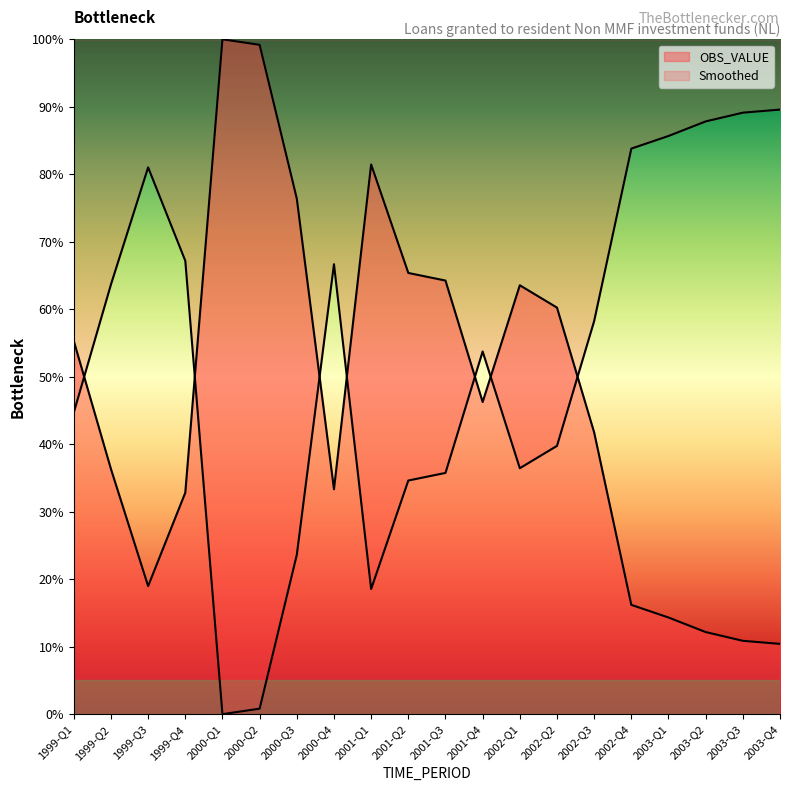

Reading left to right, extract all data points from this chart.

OBS_VALUE: 1999-Q1=55.3	1999-Q2=36.3	1999-Q3=19.0	1999-Q4=32.8	2000-Q1=100.0	2000-Q2=99.2	2000-Q3=76.4	2000-Q4=33.3	2001-Q1=81.5	2001-Q2=65.4	2001-Q3=64.3	2001-Q4=46.3	2002-Q1=63.6	2002-Q2=60.2	2002-Q3=41.7	2002-Q4=16.2	2003-Q1=14.3	2003-Q2=12.2	2003-Q3=10.9	2003-Q4=10.4
Smoothed: 1999-Q1=44.7	1999-Q2=63.7	1999-Q3=81.0	1999-Q4=67.2	2000-Q1=0.0	2000-Q2=0.8	2000-Q3=23.6	2000-Q4=66.7	2001-Q1=18.5	2001-Q2=34.6	2001-Q3=35.7	2001-Q4=53.7	2002-Q1=36.4	2002-Q2=39.8	2002-Q3=58.3	2002-Q4=83.8	2003-Q1=85.7	2003-Q2=87.8	2003-Q3=89.1	2003-Q4=89.6